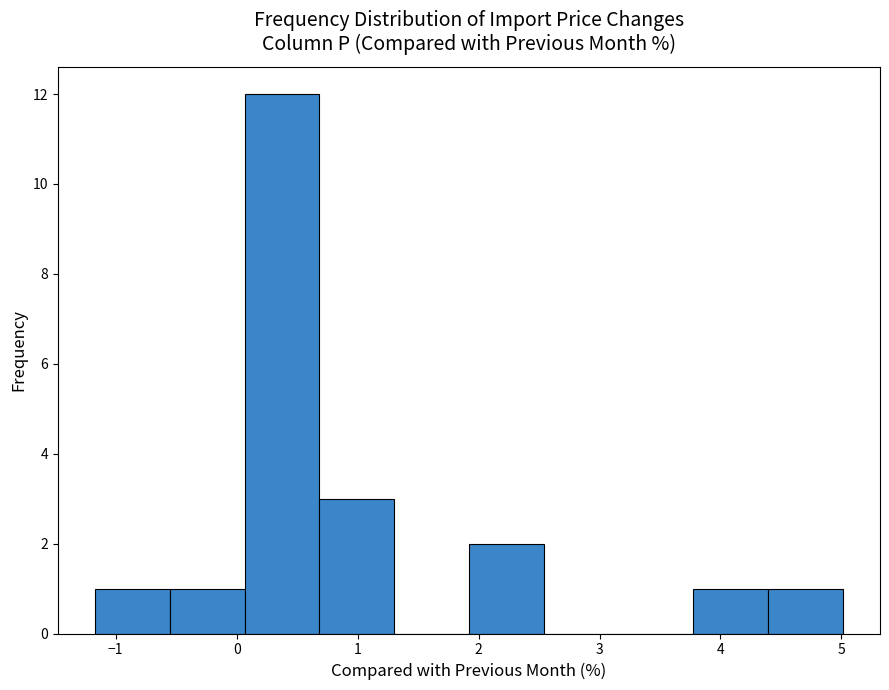

Reading left to right, list every bar in this chart as the range it spans on the x-axis followed by its height. Neither the bar edges nor the heights are printed on the chart, so give them approximately, as read against the axes.

-1.2 to -0.6: 1
-0.6 to 0.1: 1
0.1 to 0.7: 12
0.7 to 1.3: 3
1.3 to 1.9: 0
1.9 to 2.5: 2
2.5 to 3.2: 0
3.2 to 3.8: 0
3.8 to 4.4: 1
4.4 to 5.0: 1